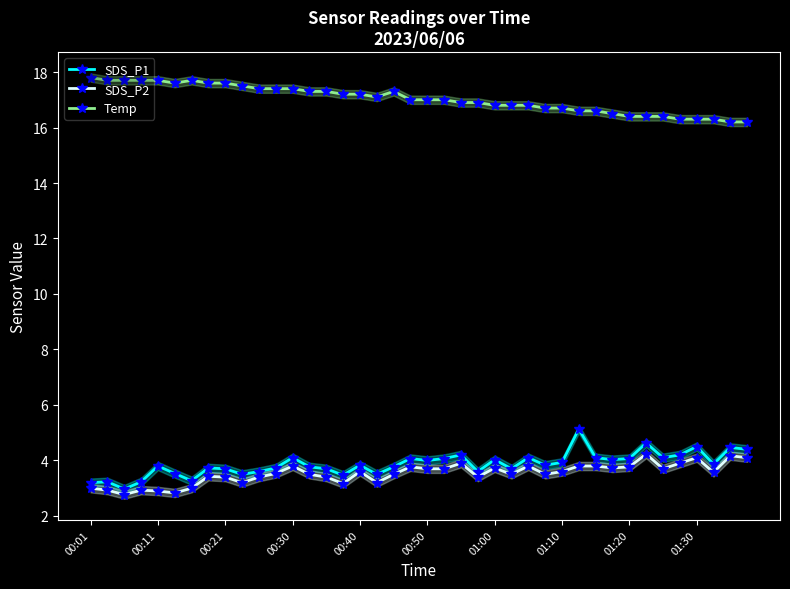

True or false: SDS_P1 and Temp intersect in this chart.

False